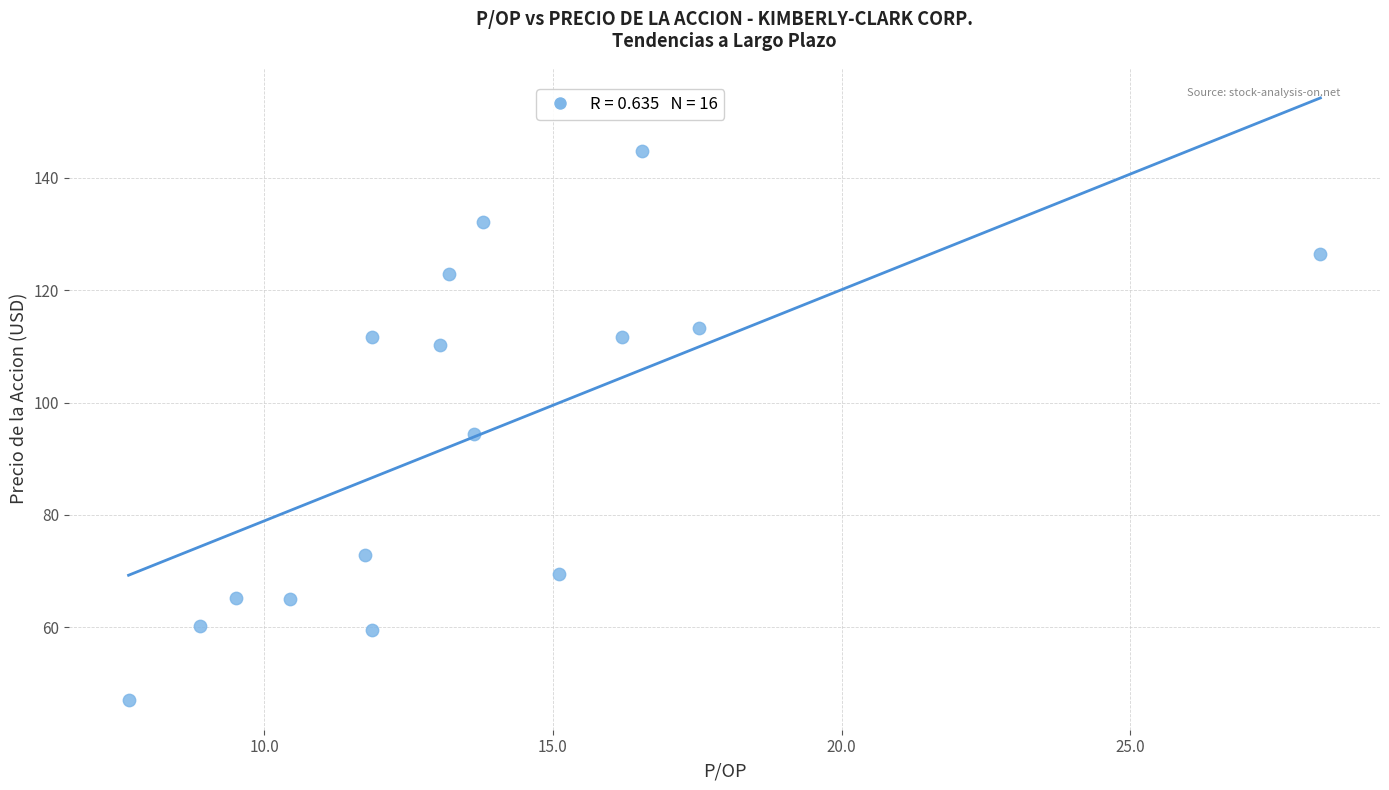

What is the range of Y values (max minus min)?

97.6